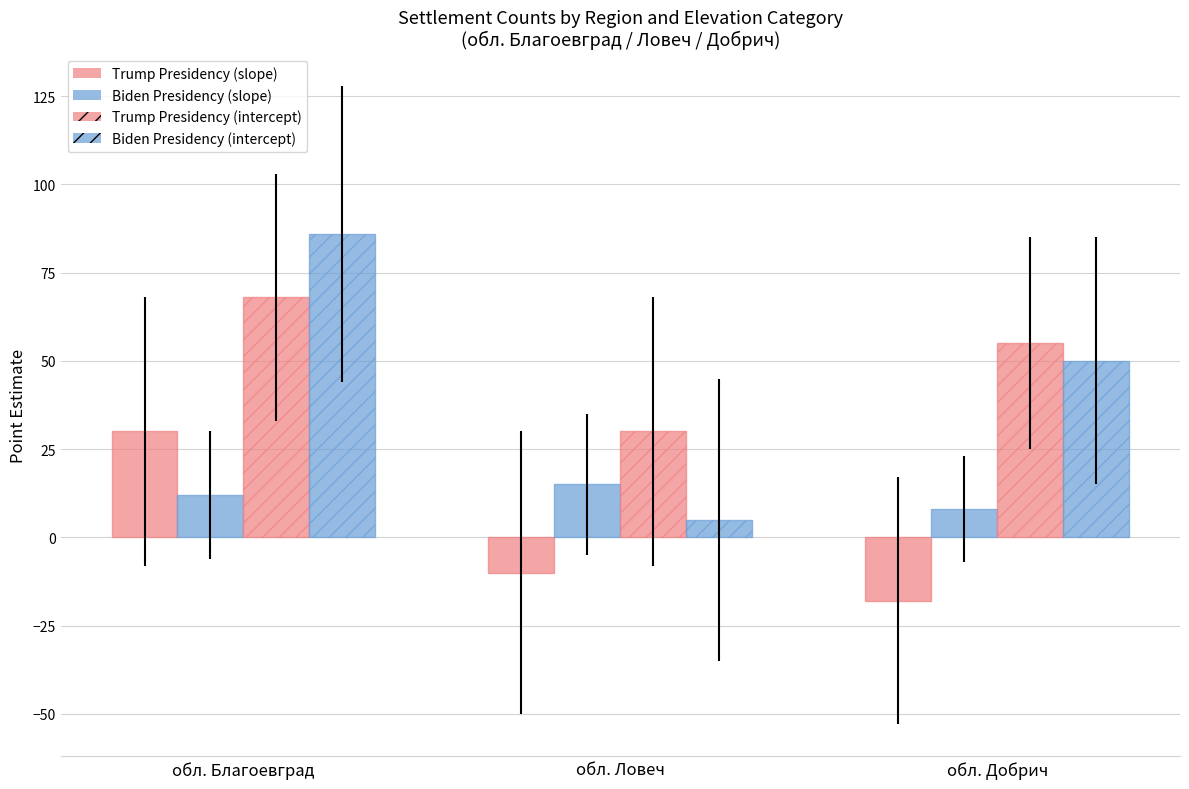

How many bars are there in each group?

4